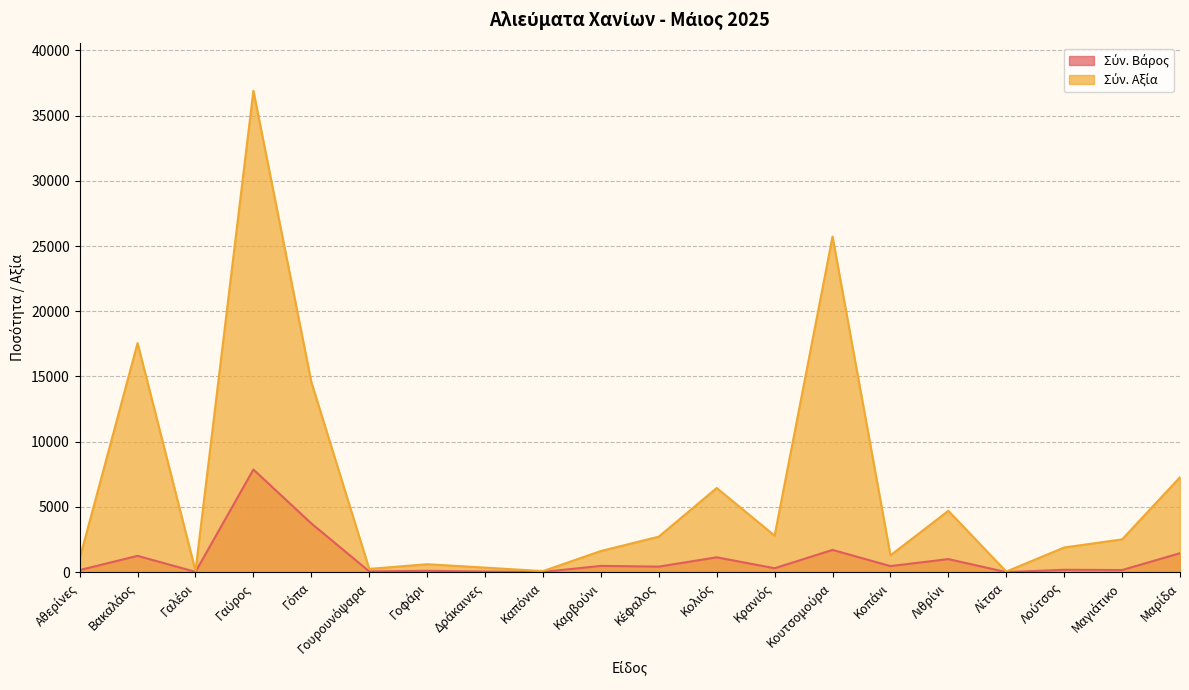

Which series has the largest total across all categories?

Σύν. Αξία